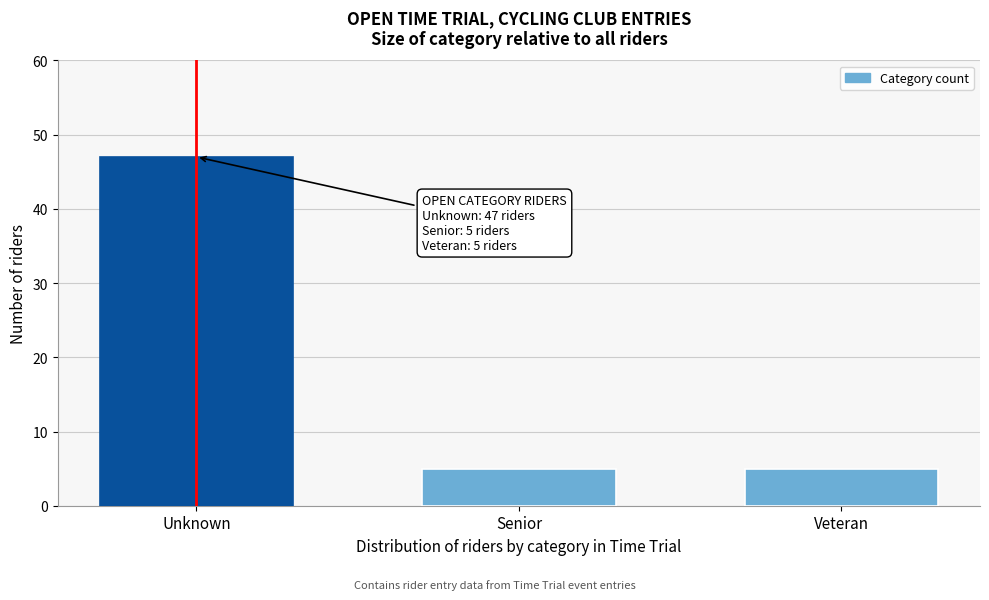

Reading right to left, list all the values displayed in this chart.

5	5	47